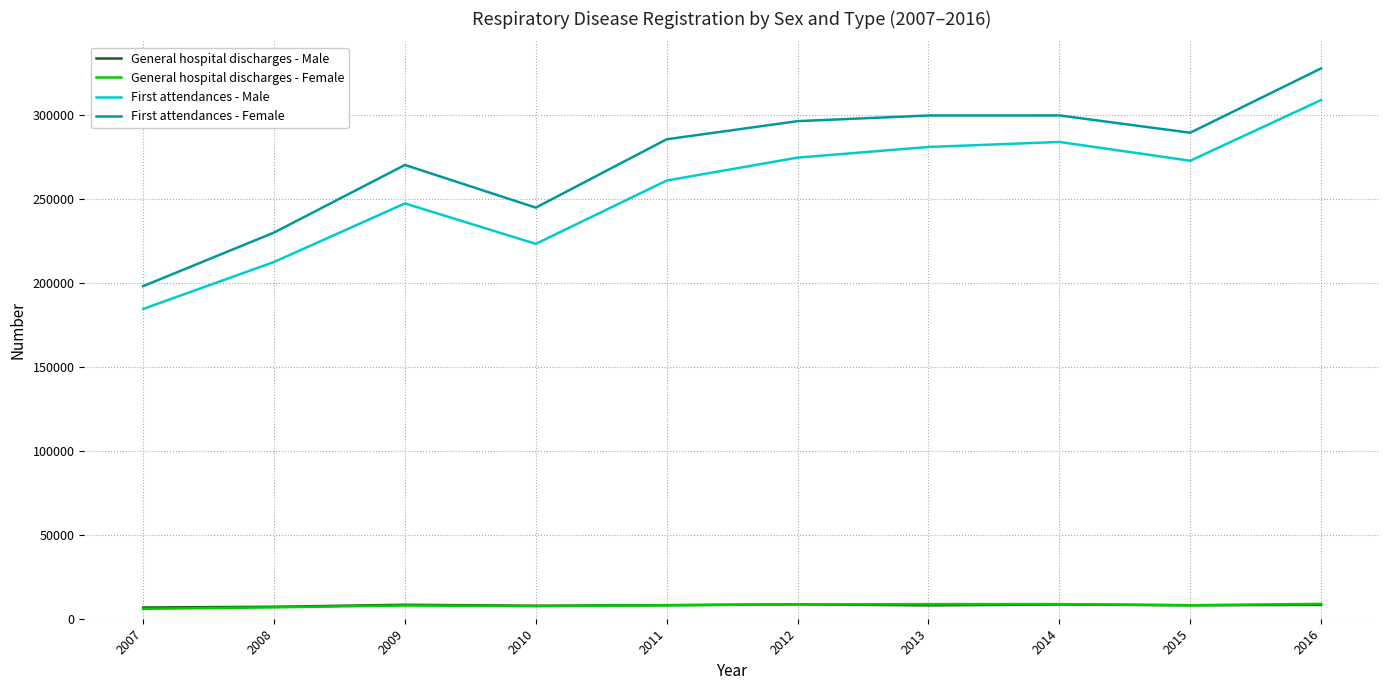

What is the average value of the First attendances - Male series?

254956